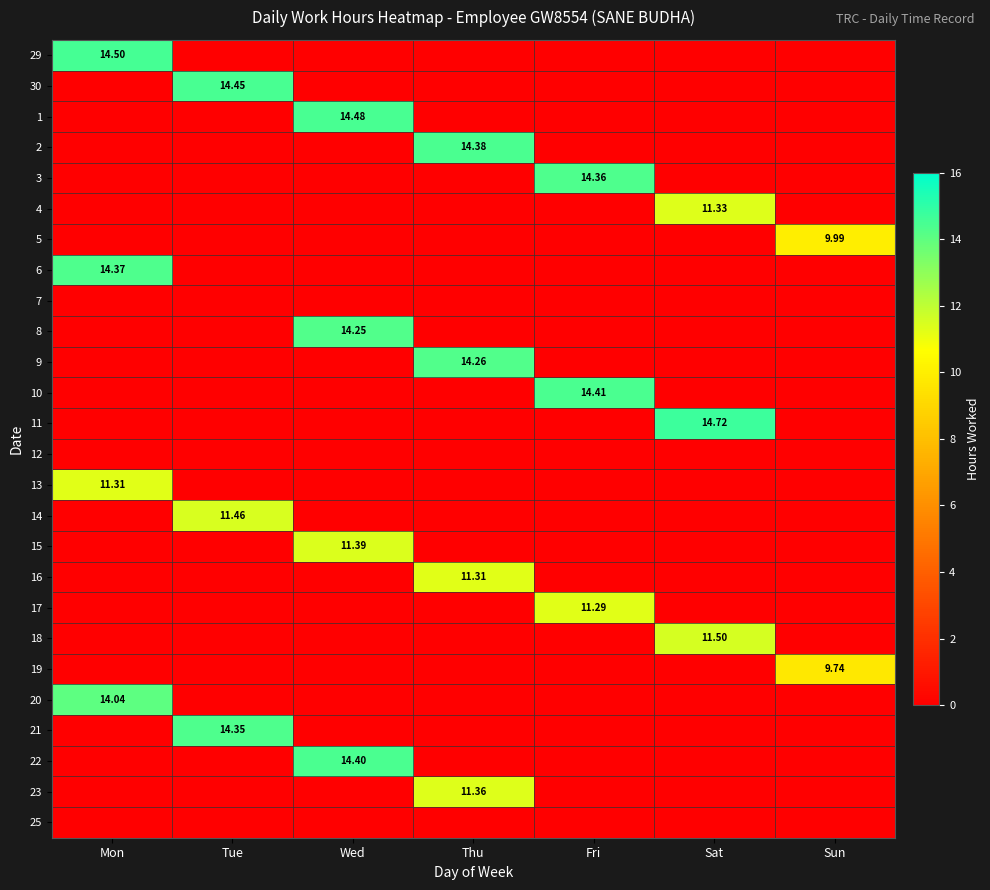

What is the sum of all 19 values?

9.7